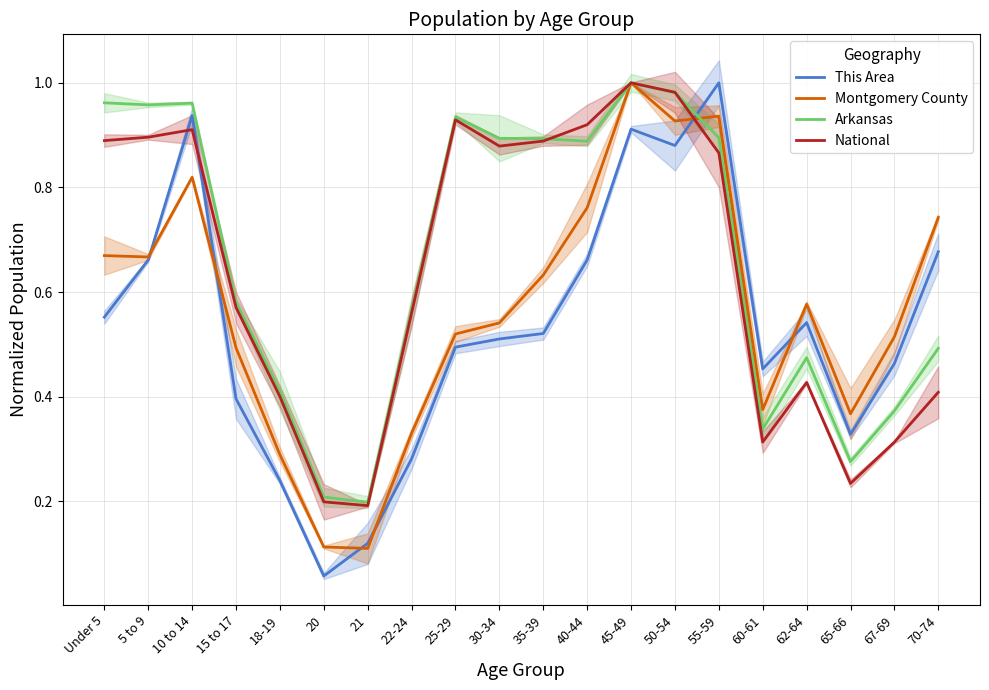

What is the difference between the second highest and second lowest values in the National series?

0.8